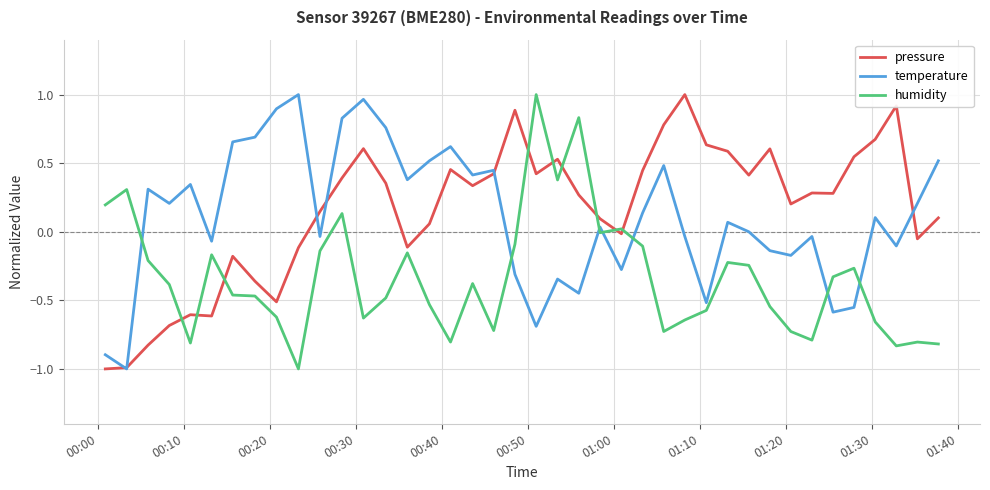

True or false: temperature and humidity intersect in this chart.

True